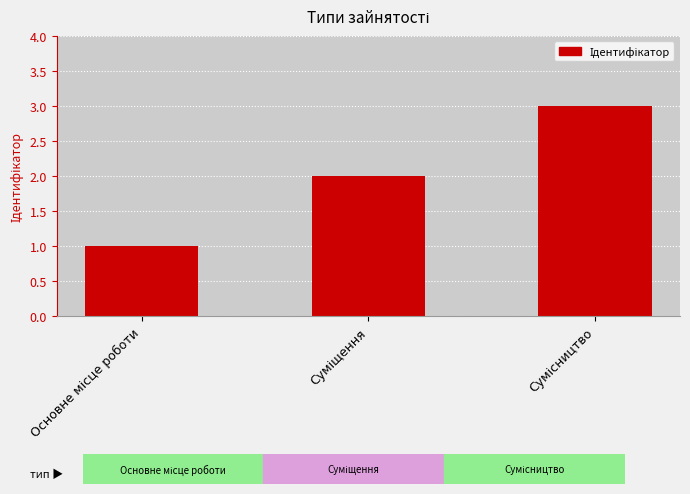

What is the sum of all values?

6